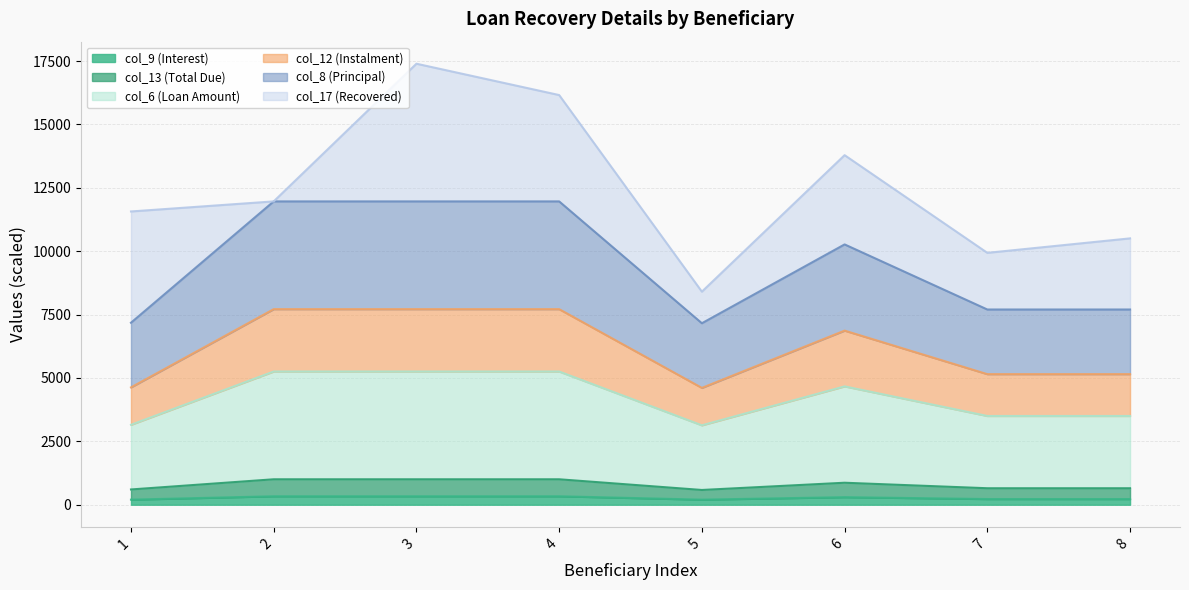

How many interior local peaks does the col_13 series have?

1